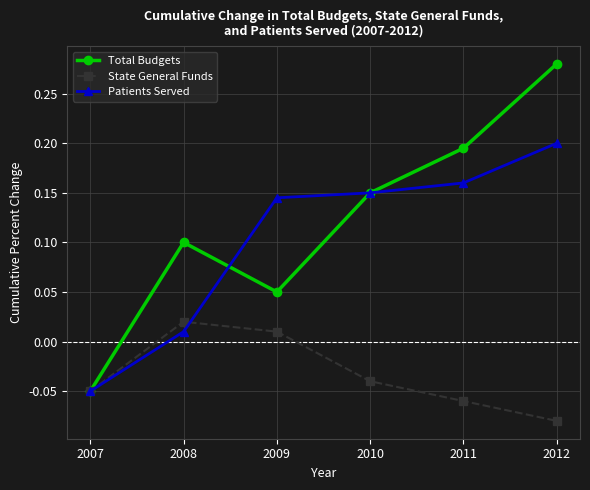

True or false: Patients Served has more than 2 points higher than both neighbors.

False